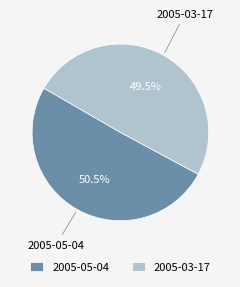

Is there any slice that represents more than half of the pie?

Yes